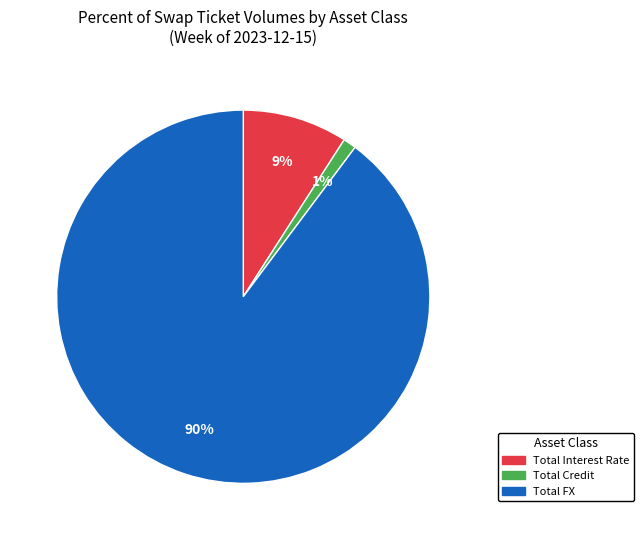

To the nearest percent, what is the difference between the Total FX and Total Interest Rate slice percentages?

81%